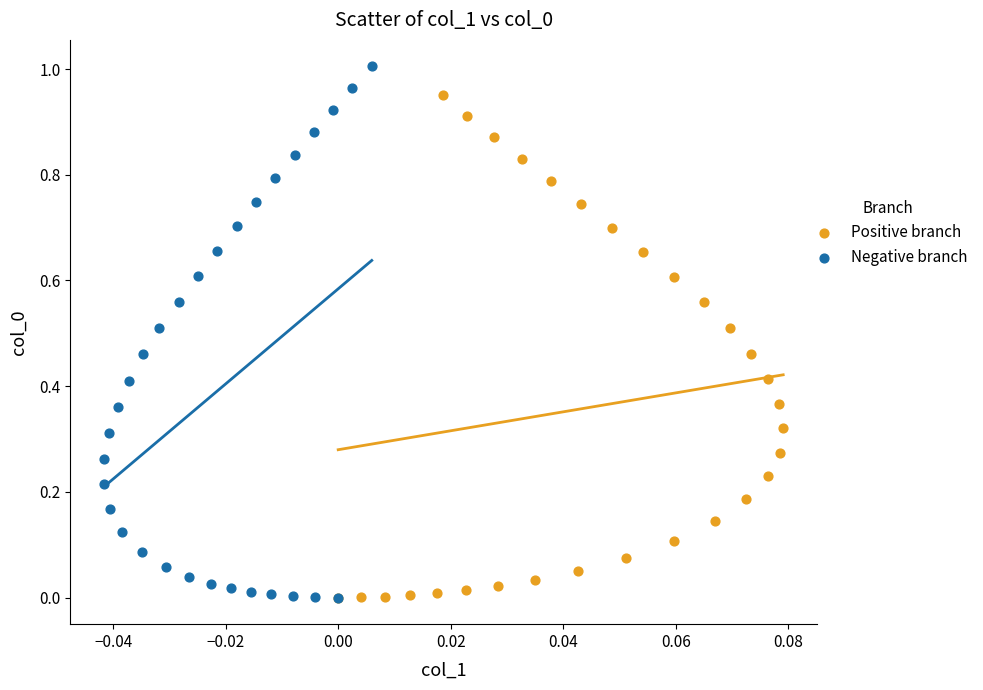

Which series contains the highest Y value?

Negative branch